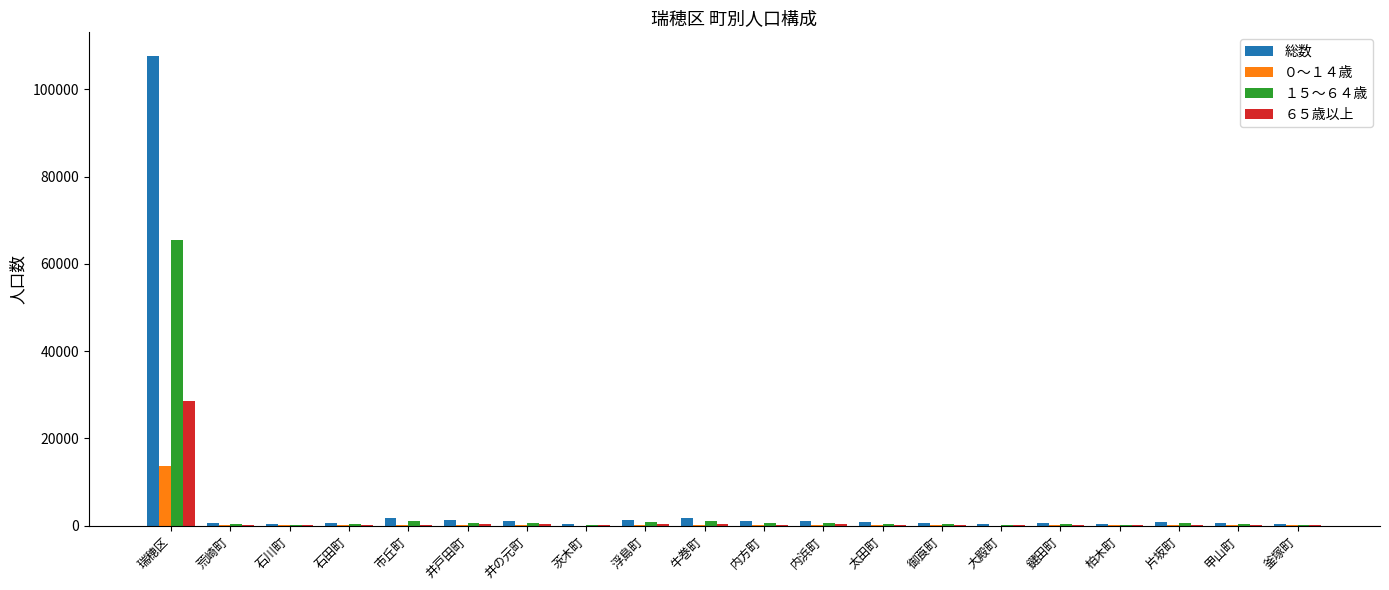

True or false: ０～１４歳 has a value of 3212 at 瑞穂区.

False